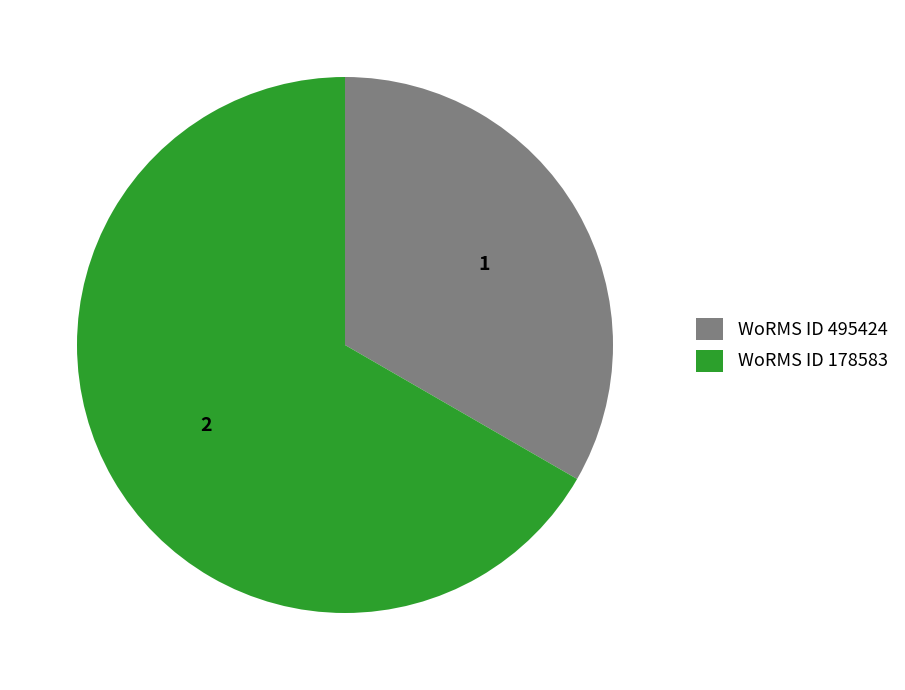

Between WoRMS ID 178583 and WoRMS ID 495424, which is larger?

WoRMS ID 178583